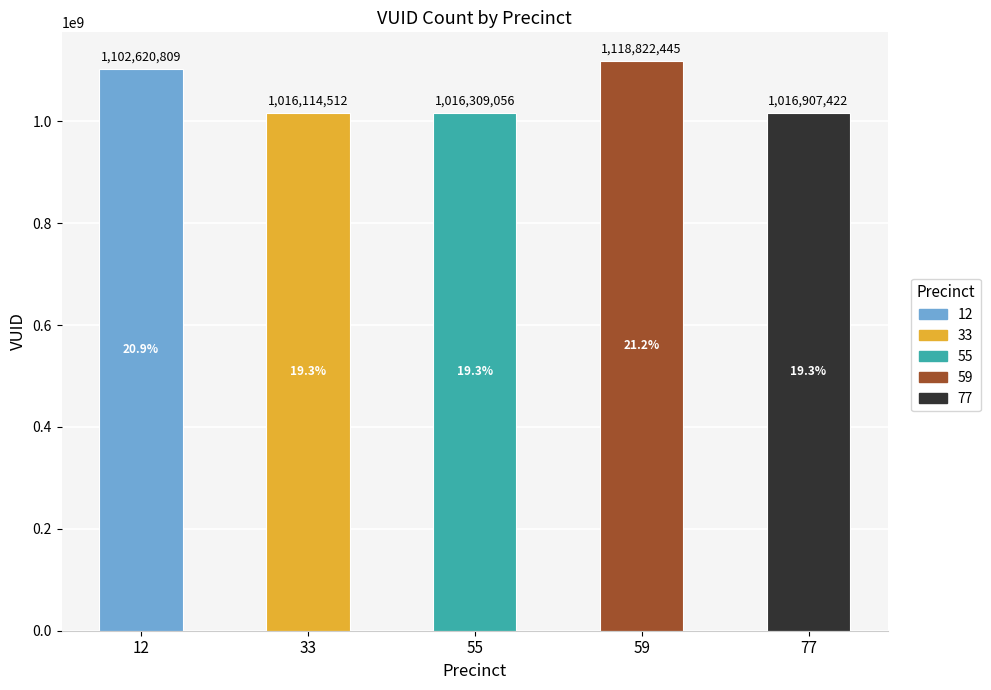

At which label is the value closest to 1067468478?

12